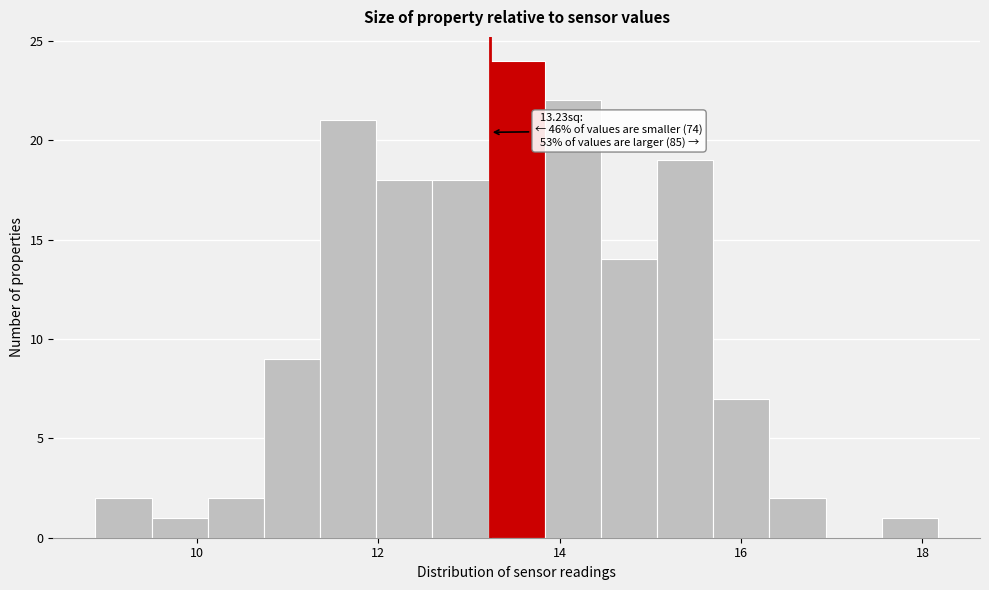

Around what value on the x-axis is the tallest bar? Give the approximate position of its centre, as read against the axis.

13.6